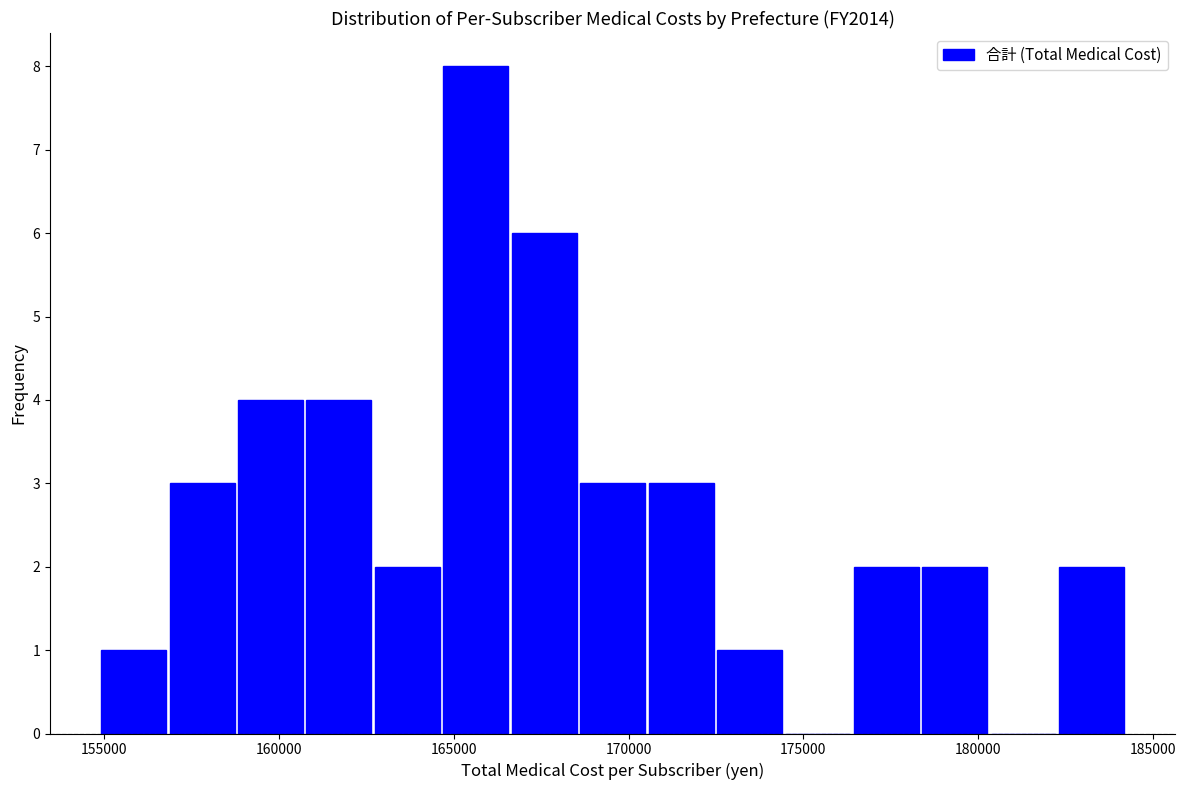

Read against the x-axis, roughly where is the centre of the tallest bar?

165500